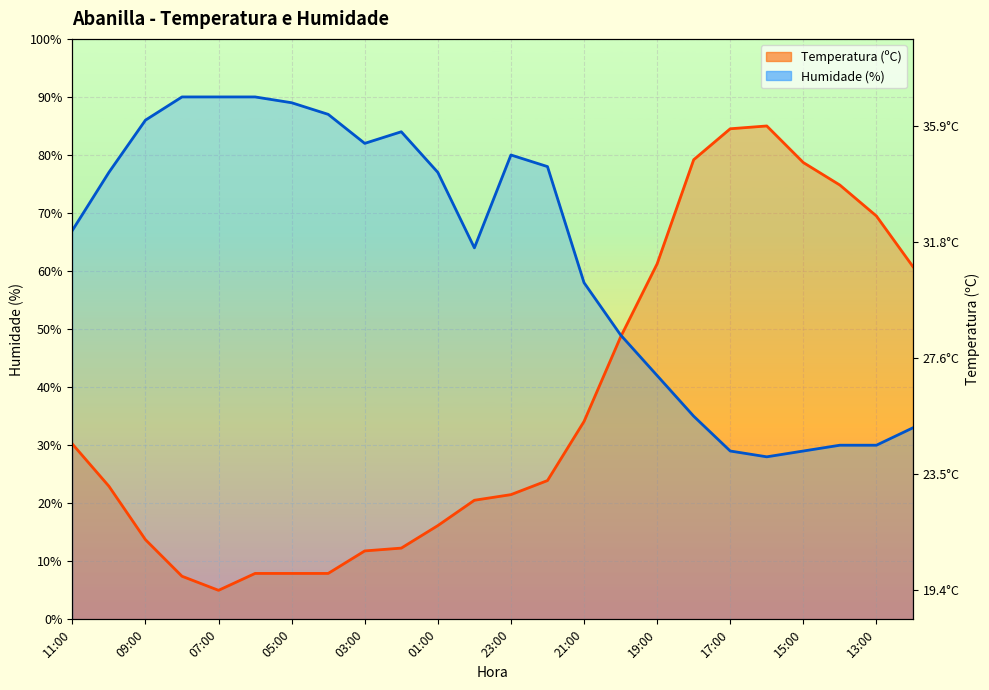

Where do Temperatura (ºC) and Humidade (%) first cross each other?

20:00 and 19:00